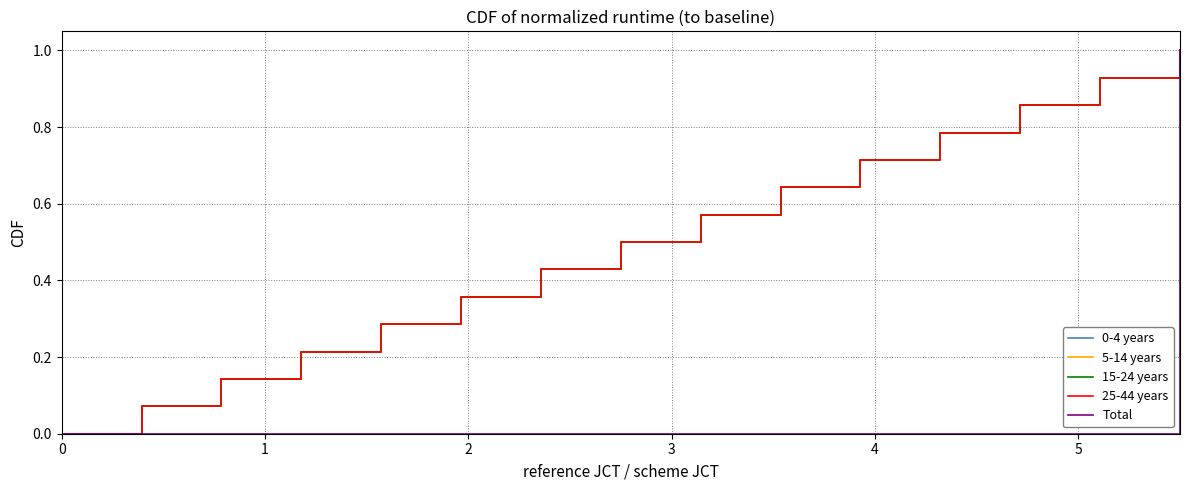

Reading left to right, transcribe all the data shown in this chart.

0-4 years: 0.0	0.0	0.1	0.1	0.1	0.1	0.2	0.2	0.3	0.3	0.4	0.4	0.4	0.4	0.5	0.5	0.6	0.6	0.6	0.6	0.7	0.7	0.8	0.8	0.9	0.9	0.9	0.9	1.0
5-14 years: 0.0	0.0	0.1	0.1	0.1	0.1	0.2	0.2	0.3	0.3	0.4	0.4	0.4	0.4	0.5	0.5	0.6	0.6	0.6	0.6	0.7	0.7	0.8	0.8	0.9	0.9	0.9	0.9	1.0
15-24 years: 0.0	0.0	0.1	0.1	0.1	0.1	0.2	0.2	0.3	0.3	0.4	0.4	0.4	0.4	0.5	0.5	0.6	0.6	0.6	0.6	0.7	0.7	0.8	0.8	0.9	0.9	0.9	0.9	1.0
25-44 years: 0.0	0.0	0.1	0.1	0.1	0.1	0.2	0.2	0.3	0.3	0.4	0.4	0.4	0.4	0.5	0.5	0.6	0.6	0.6	0.6	0.7	0.7	0.8	0.8	0.9	0.9	0.9	0.9	1.0
Total: 0.0	0.0	0.0	0.0	0.0	0.0	0.0	0.0	0.0	0.0	0.0	0.0	0.0	0.0	0.0	0.0	0.0	0.0	0.0	0.0	0.0	0.0	0.0	0.0	0.0	0.0	0.0	0.0	1.0